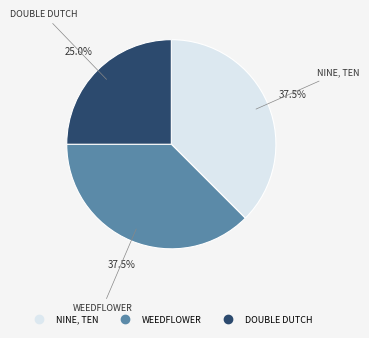

Is there a majority slice in this chart?

No